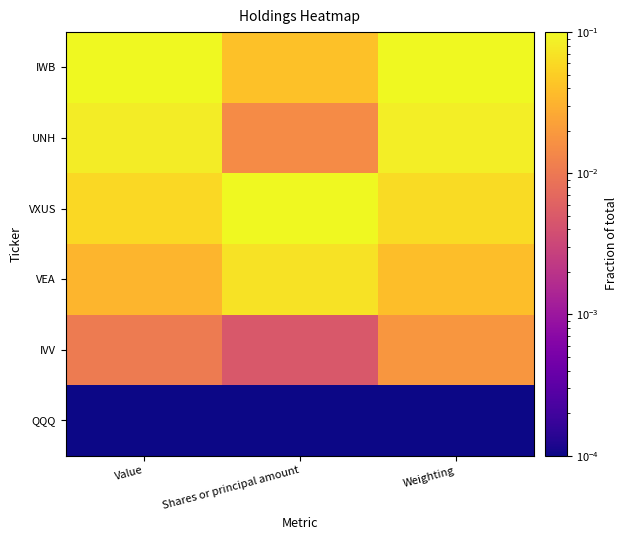

What is the difference between the highest and lowest values at Weighting?

0.1